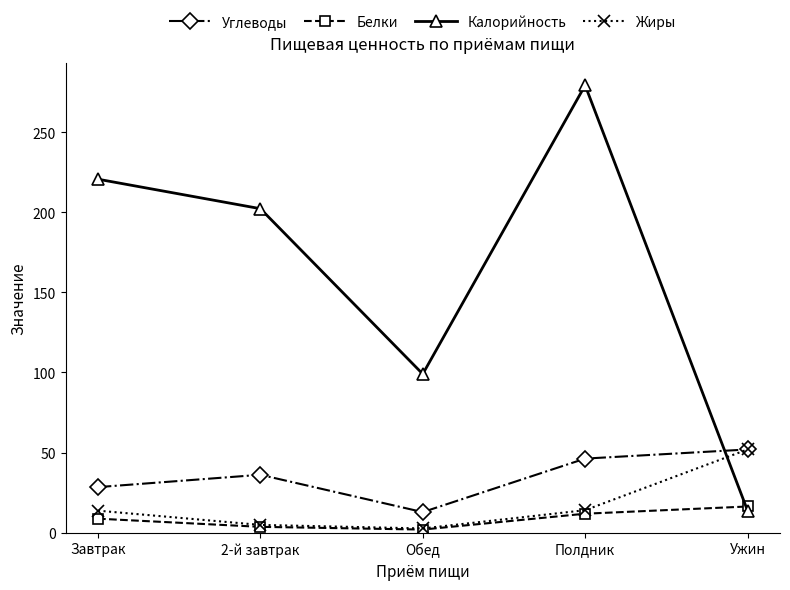

The value of Белки at Полдник is 11.8. True or false?

True